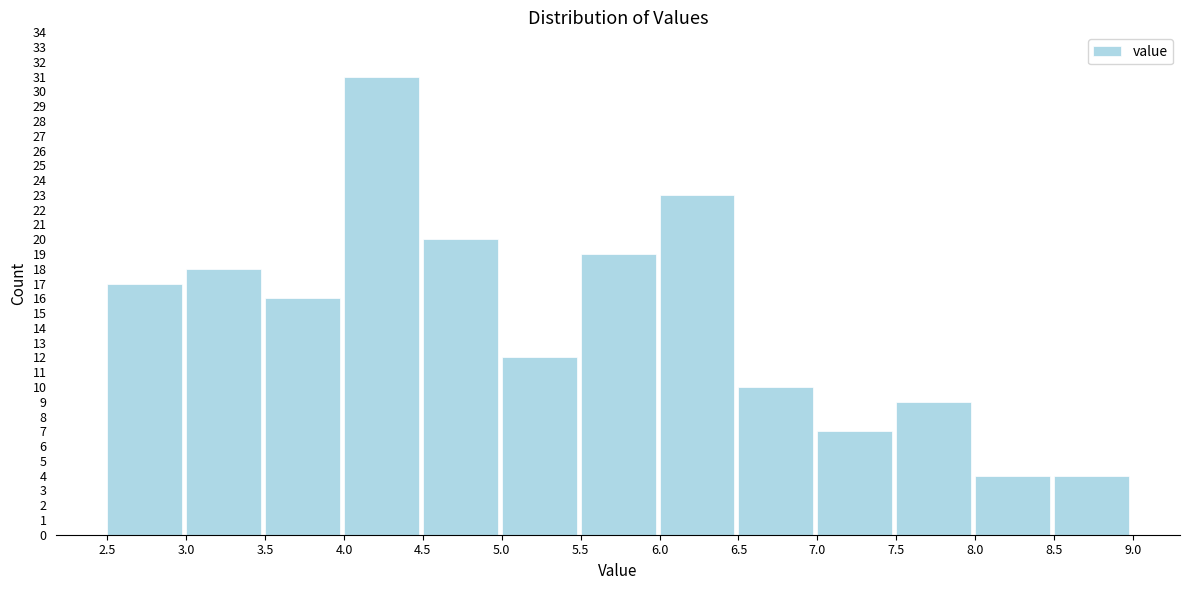

Over which range of the x-axis is the bar tallest?

4.0 to 4.5